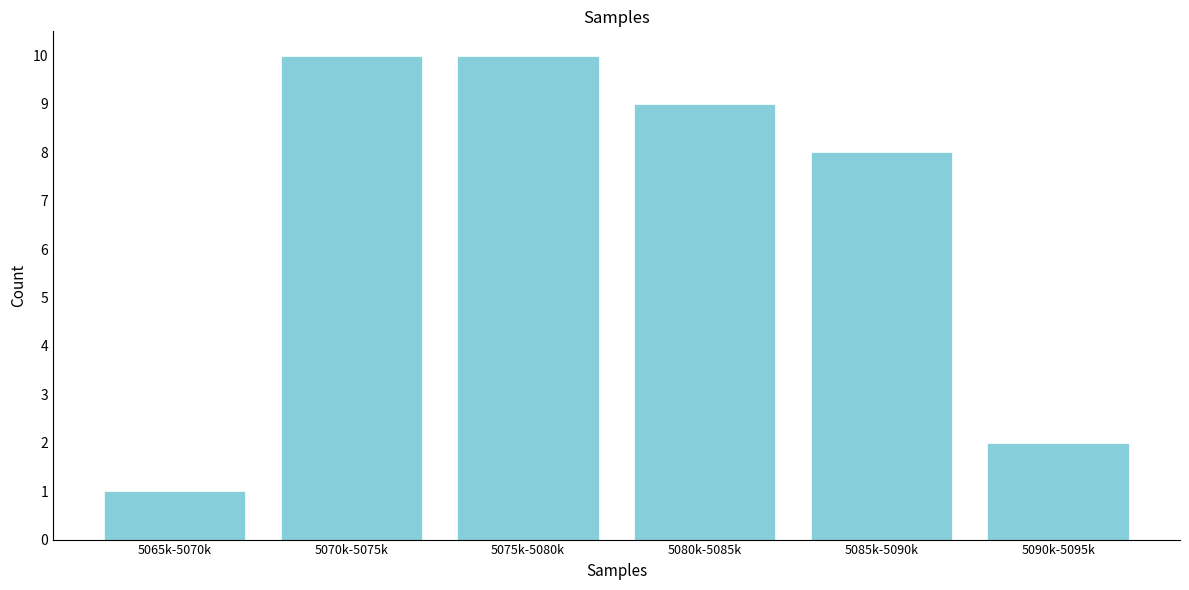

Reading left to right, extract all data points from this chart.

5065k-5070k=1	5070k-5075k=10	5075k-5080k=10	5080k-5085k=9	5085k-5090k=8	5090k-5095k=2